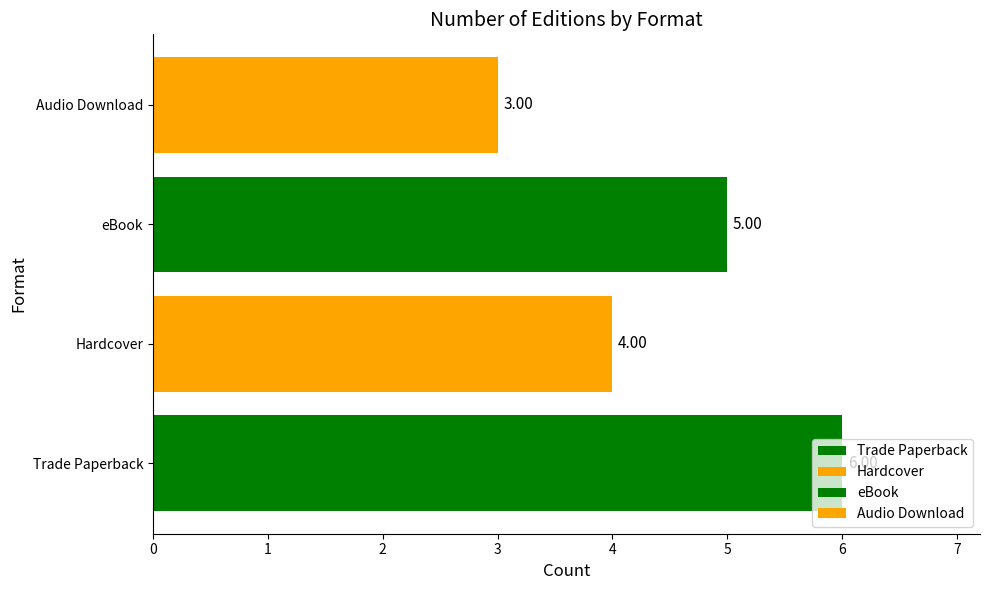

Which has a higher value, Hardcover or Trade Paperback?

Trade Paperback